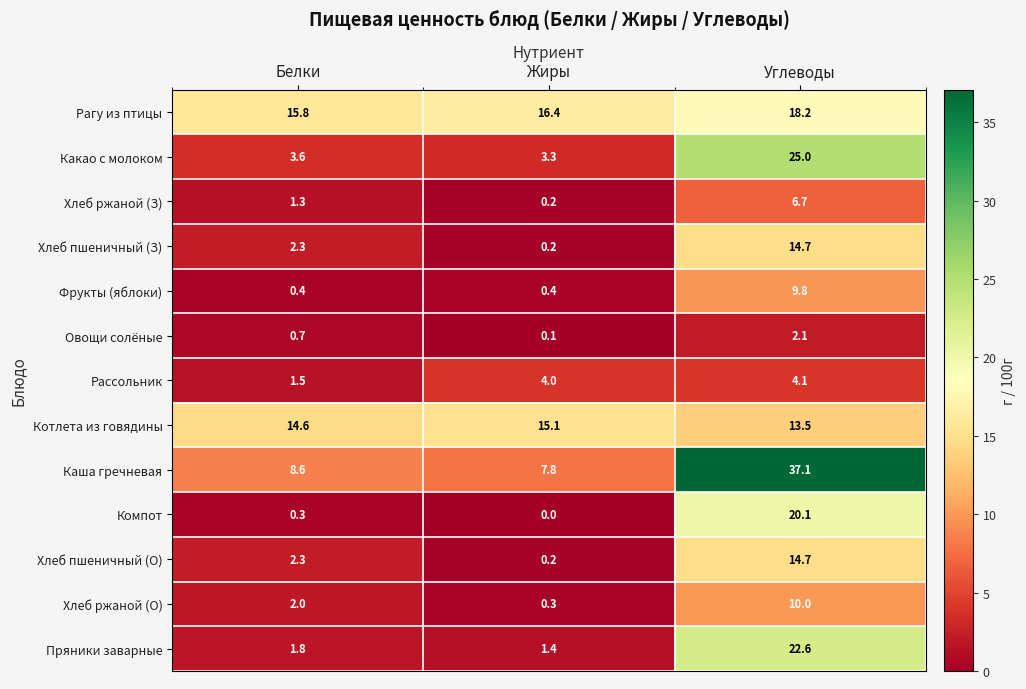

Read the Рагу из птицы value at Белки.

15.8